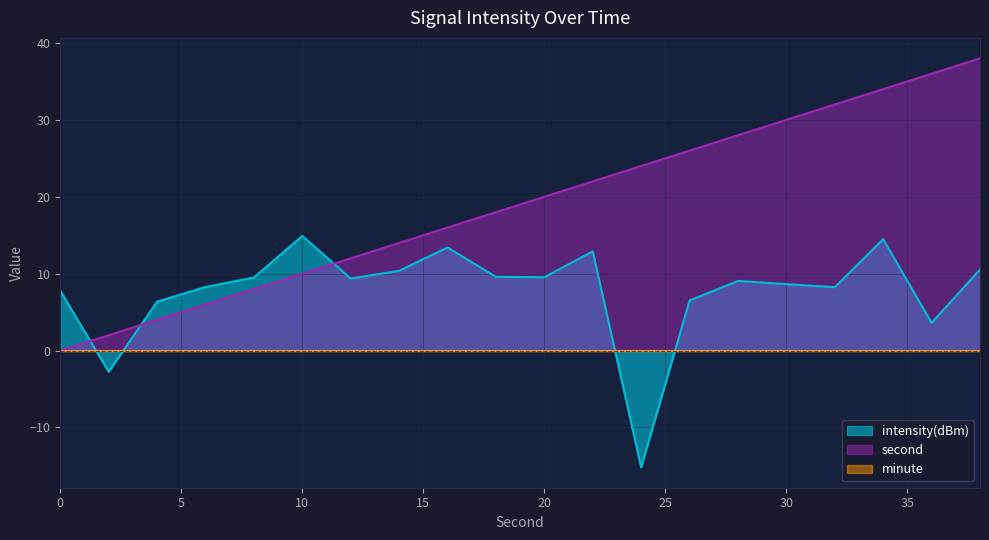

Which series has the largest total across all categories?

second